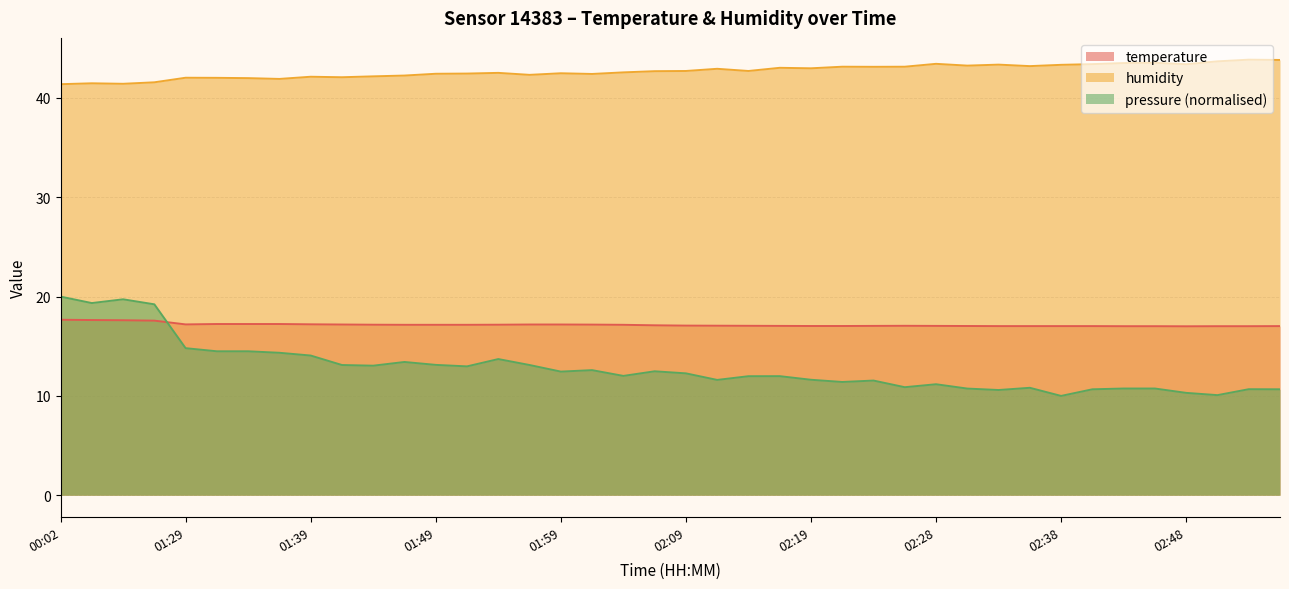

Count the number of data series in this chart.

3